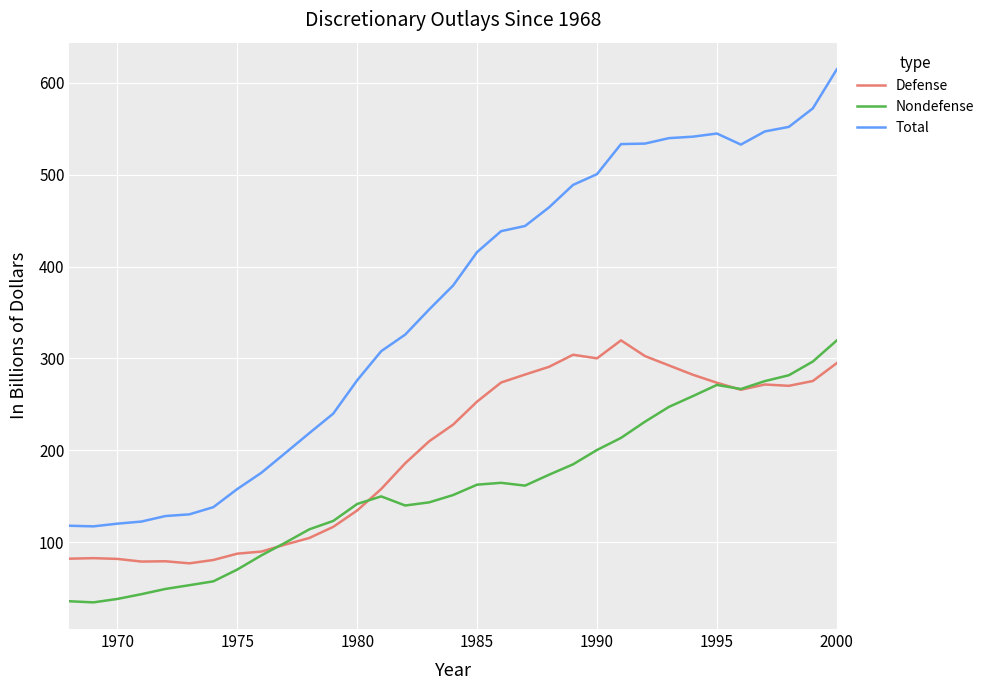

Which series has the largest total across all categories?

Total